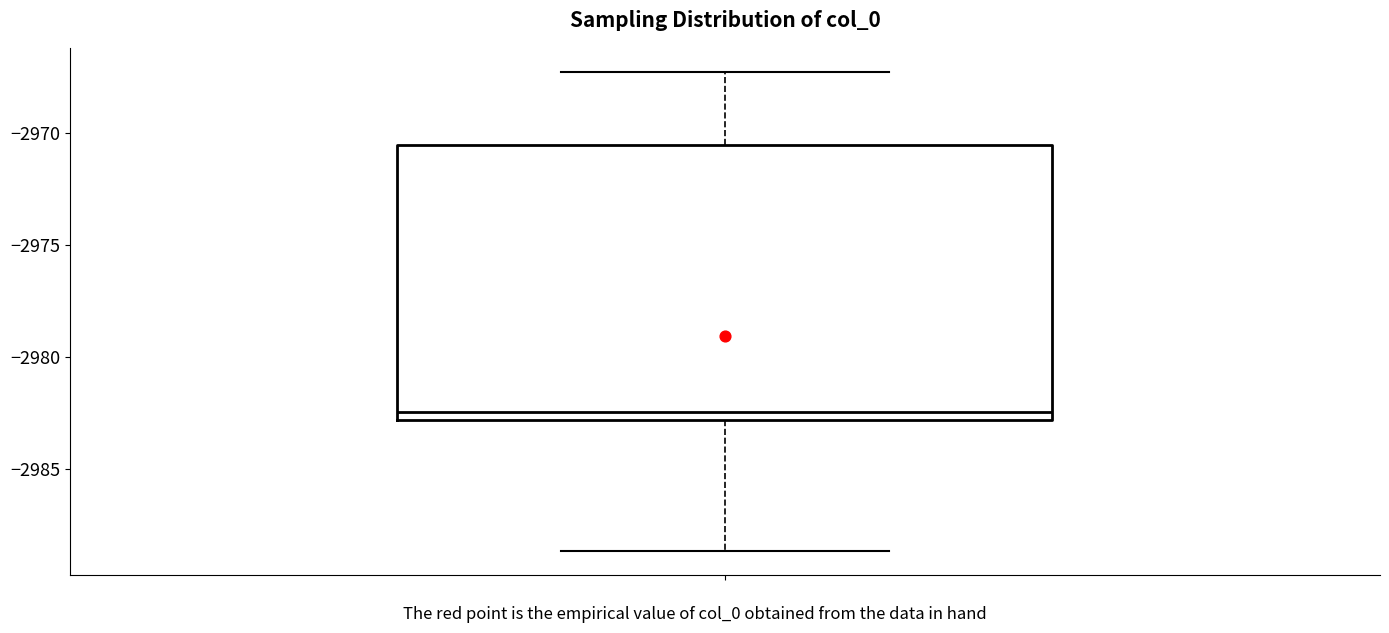

Where is the upper edge of the box on the y-axis? The values are not printed on the chart, so give them approximately, as read against the axis.

-2970.5